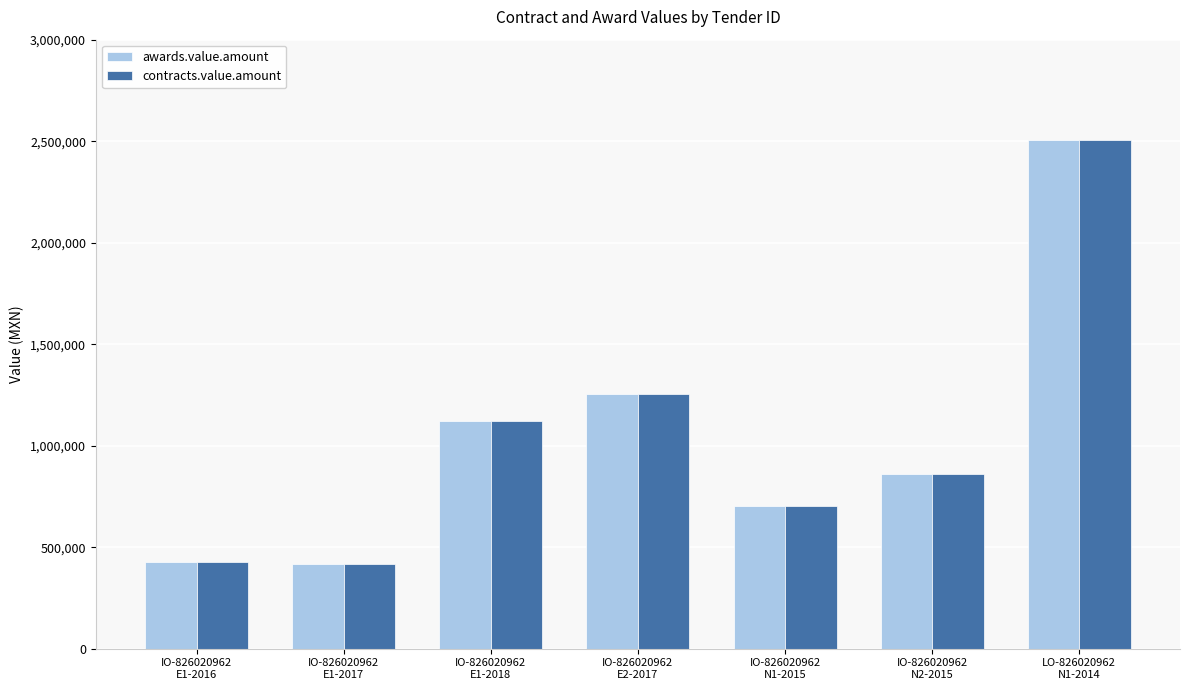

What is the label of the 1st bar from the left?

IO-826020962
E1-2016